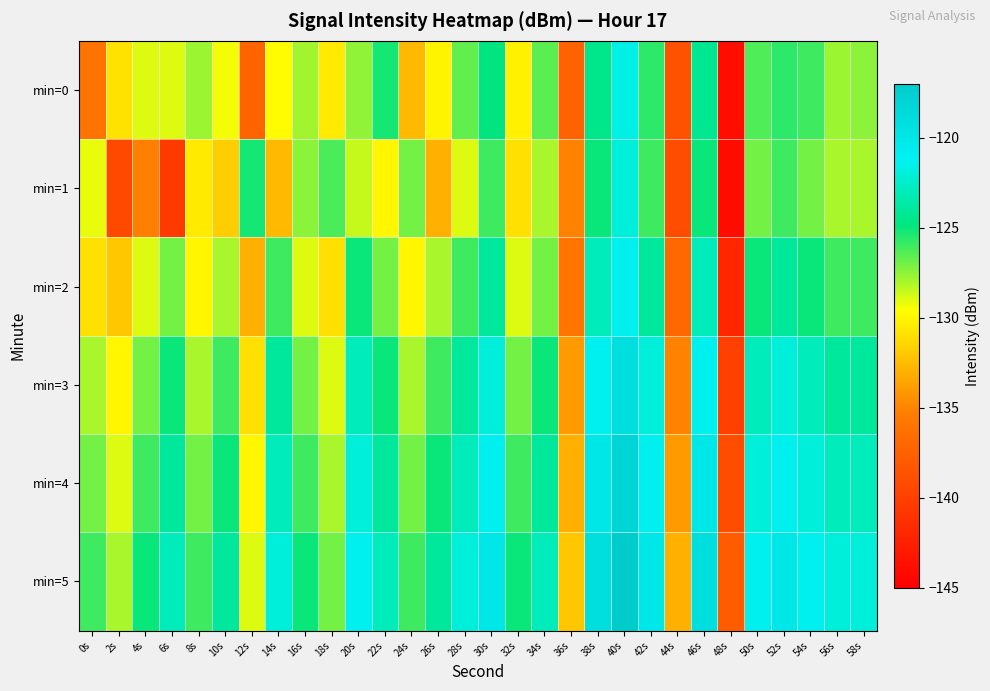

What is the smallest value displayed?

-144.0